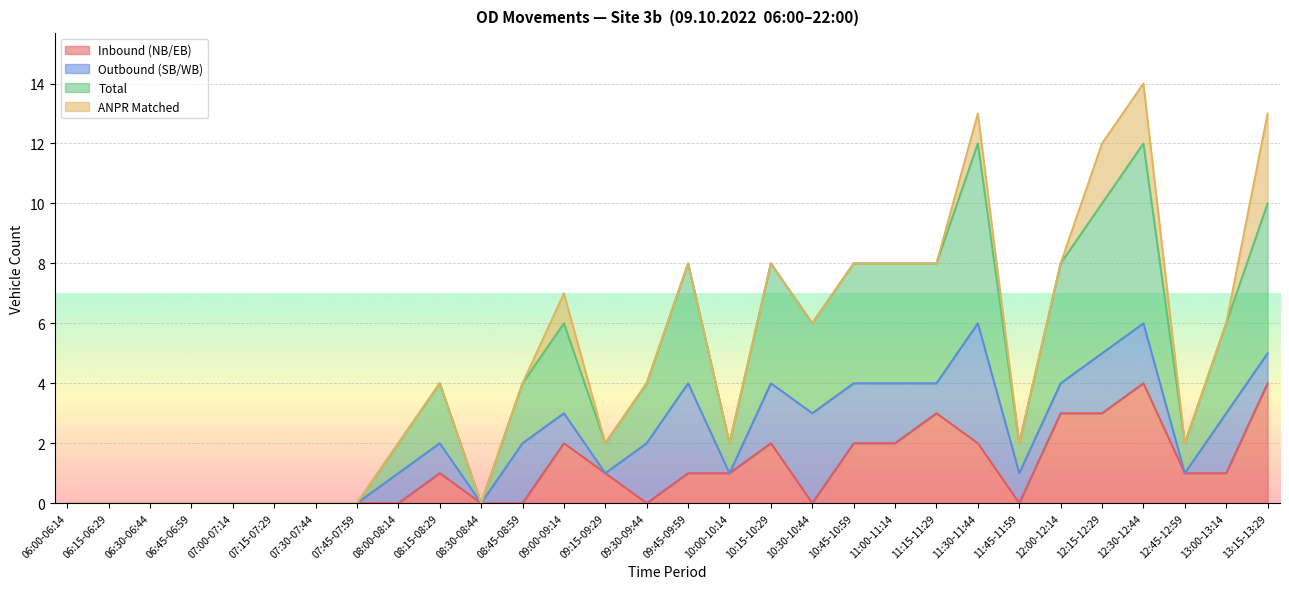

True or false: Inbound (NB/EB) and Total cross at least once.

False